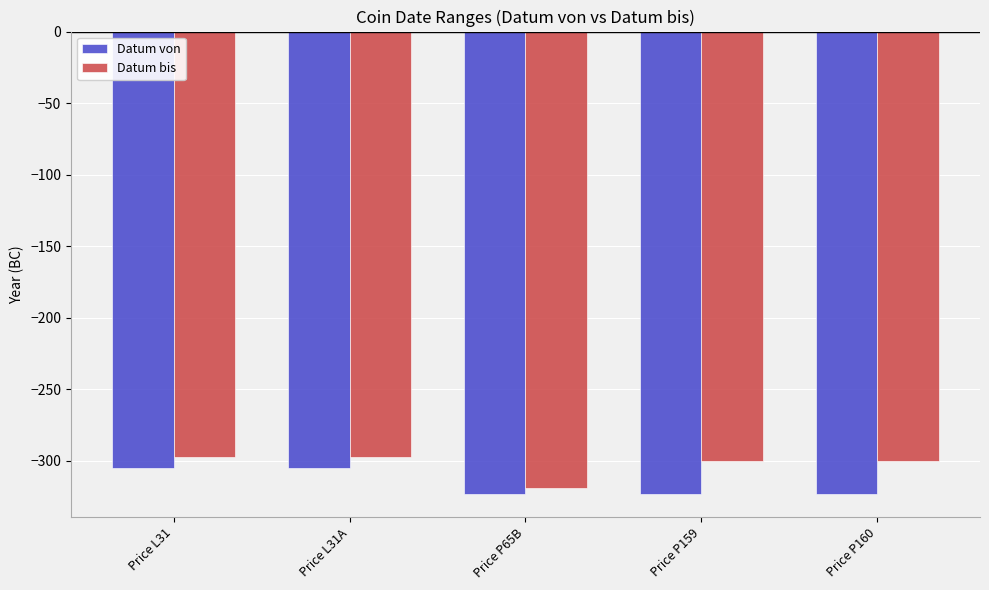

What is the value of the Datum bis bar at the 5th from the left?

-300